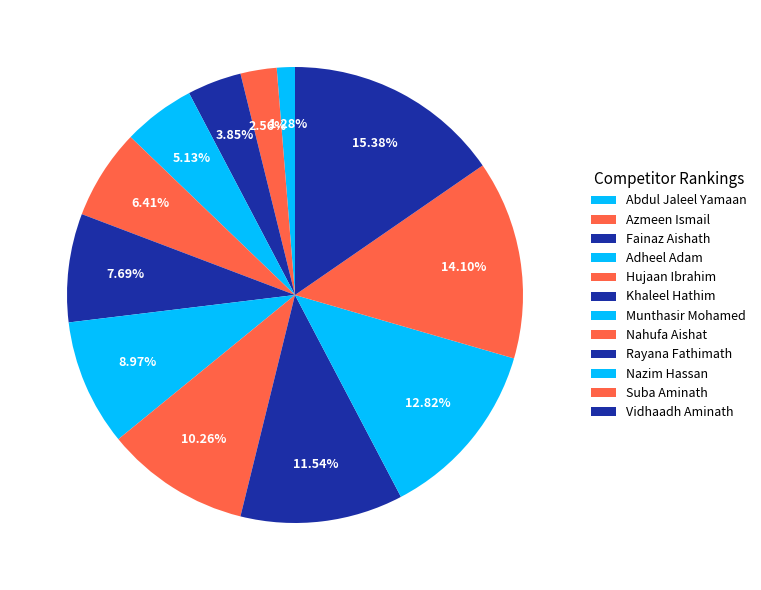

Does Fainaz Aishath account for over 50% of the chart?

No